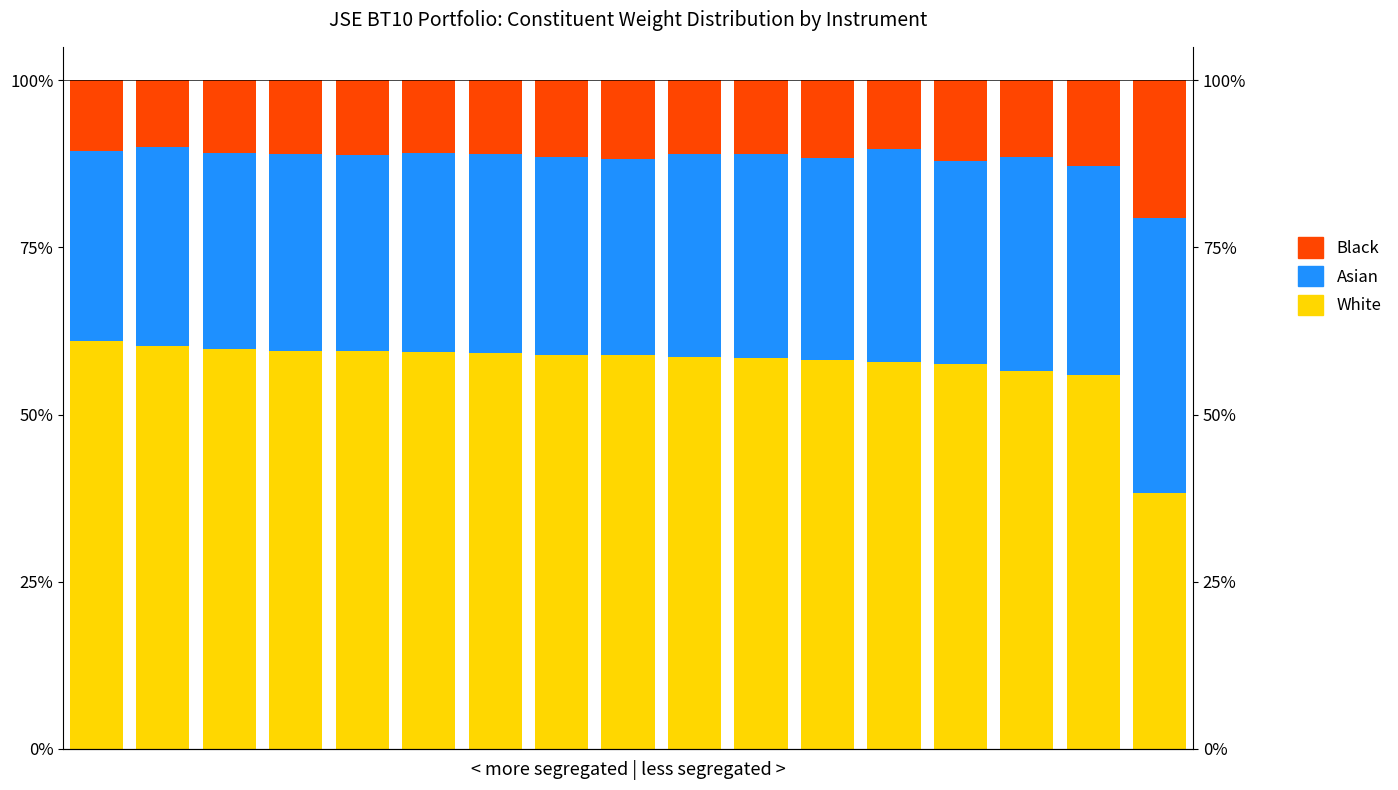

How many series are shown in this chart?

3